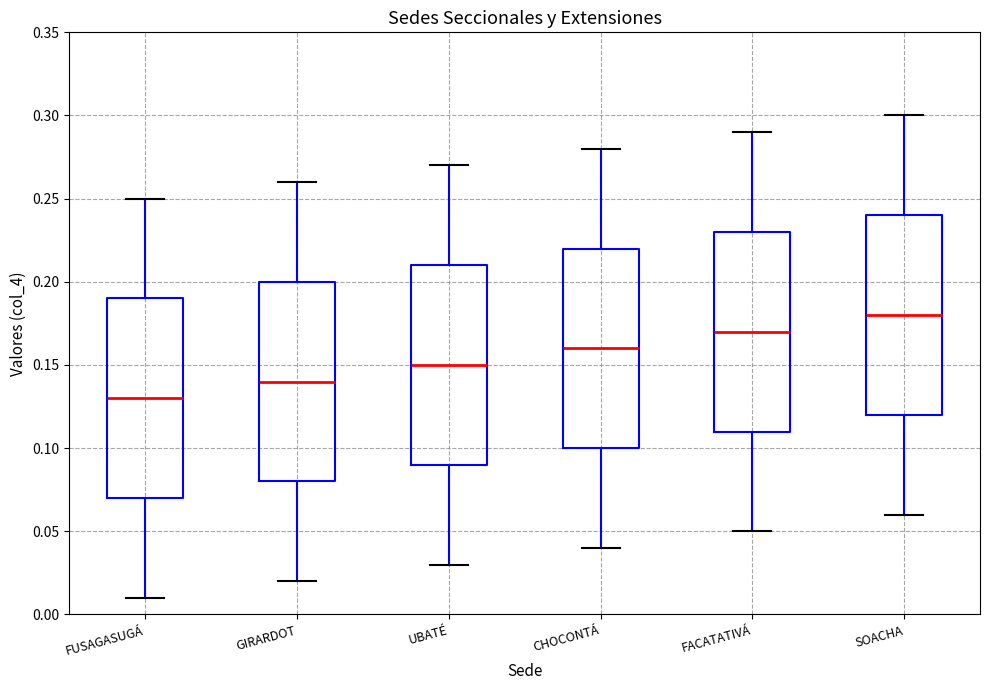

Reading left to right, transcribe this box plot: for each box, give where its median line is, the range the box spans, and where its two whiskers end, as read against the y-axis. The values are not printed on the chart, so give them approximately, as read against the axis.

FUSAGASUGÁ: median 0.13, box 0.07 to 0.19, whiskers 0.01 to 0.25
GIRARDOT: median 0.14, box 0.08 to 0.20, whiskers 0.02 to 0.26
UBATÉ: median 0.15, box 0.09 to 0.21, whiskers 0.03 to 0.27
CHOCONTÁ: median 0.16, box 0.10 to 0.22, whiskers 0.04 to 0.28
FACATATIVÁ: median 0.17, box 0.11 to 0.23, whiskers 0.05 to 0.29
SOACHA: median 0.18, box 0.12 to 0.24, whiskers 0.06 to 0.30